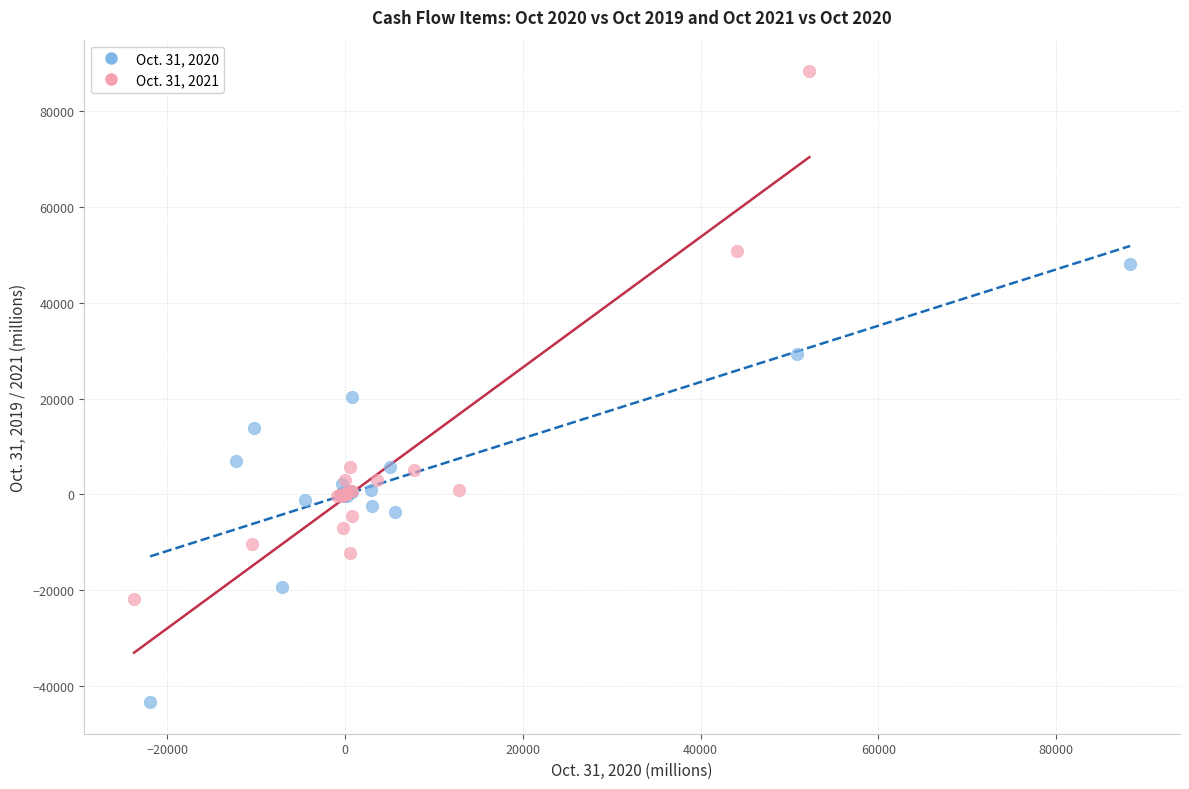

Which series contains the highest Y value?

Oct. 31, 2021